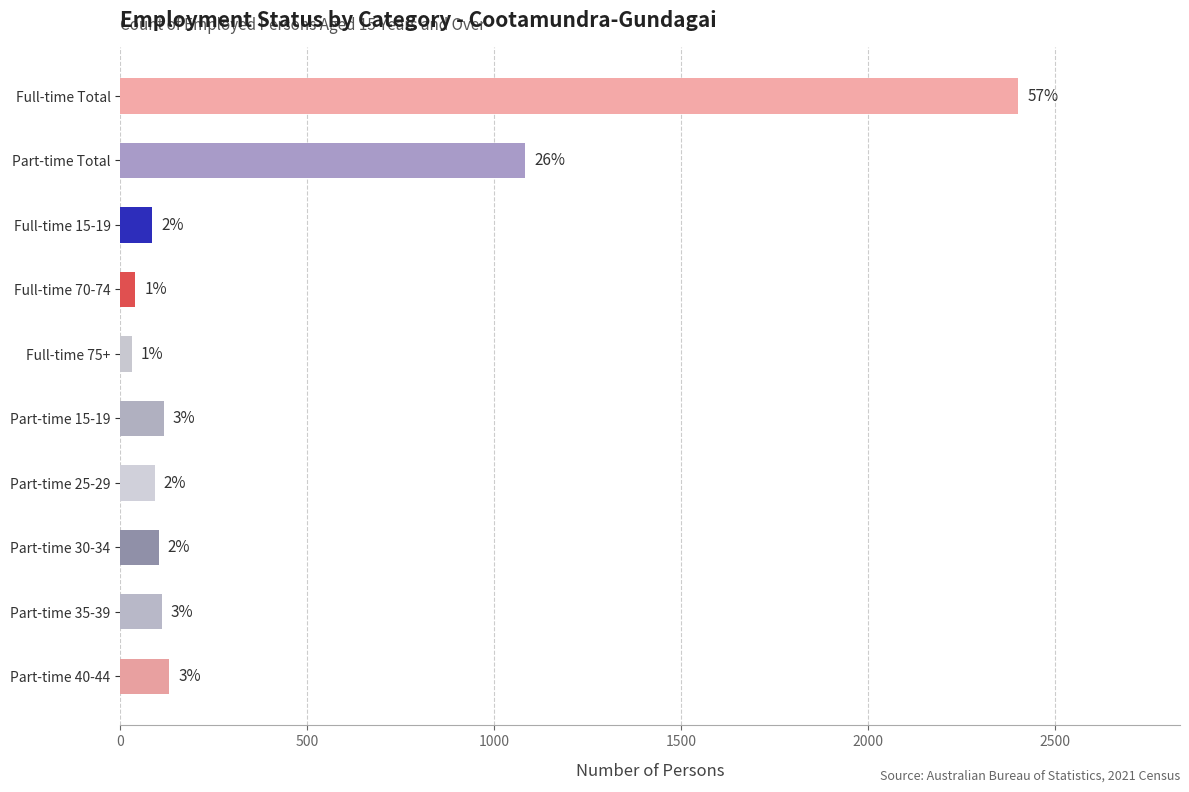

Are the bars horizontal?

Yes